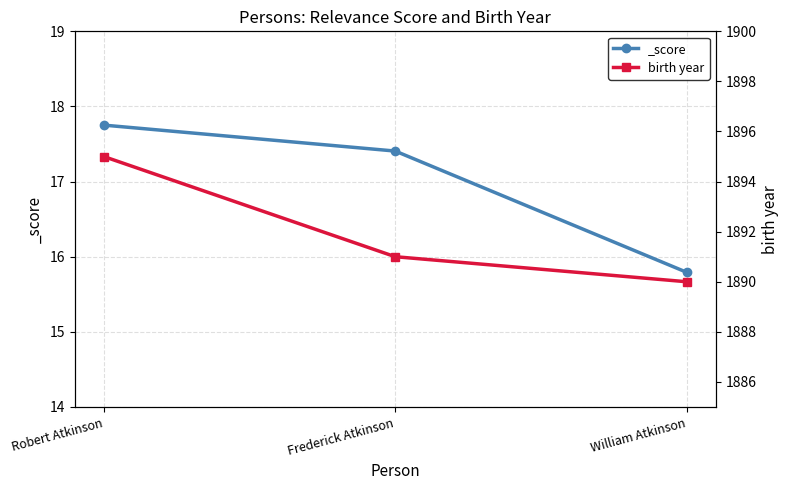

True or false: the data shows 3242 at William Atkinson.

False